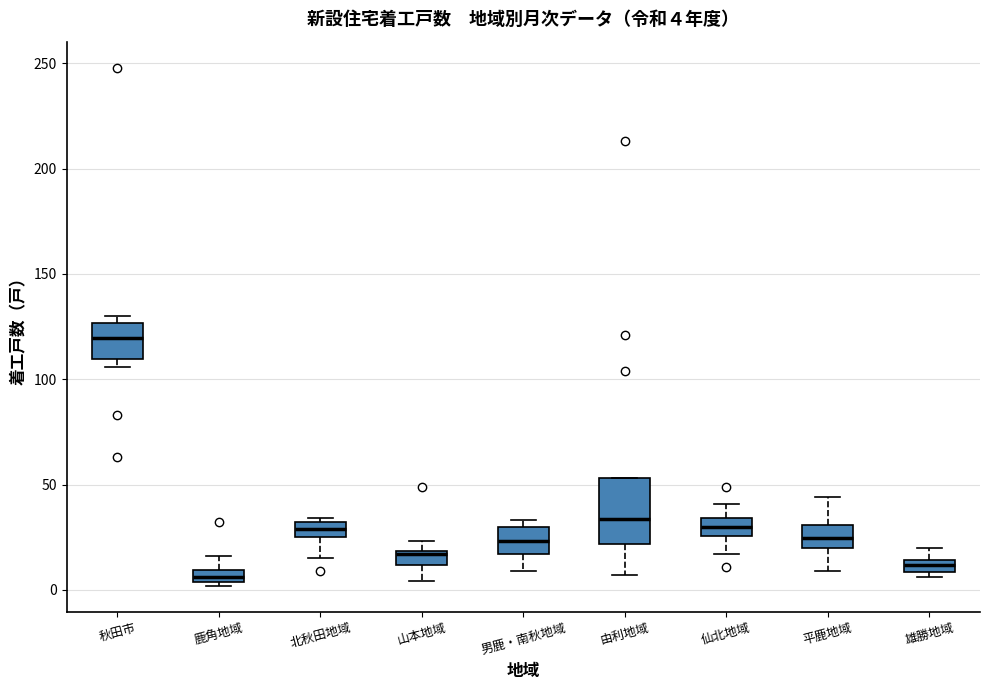

Which box has the lowest median line?

鹿角地域